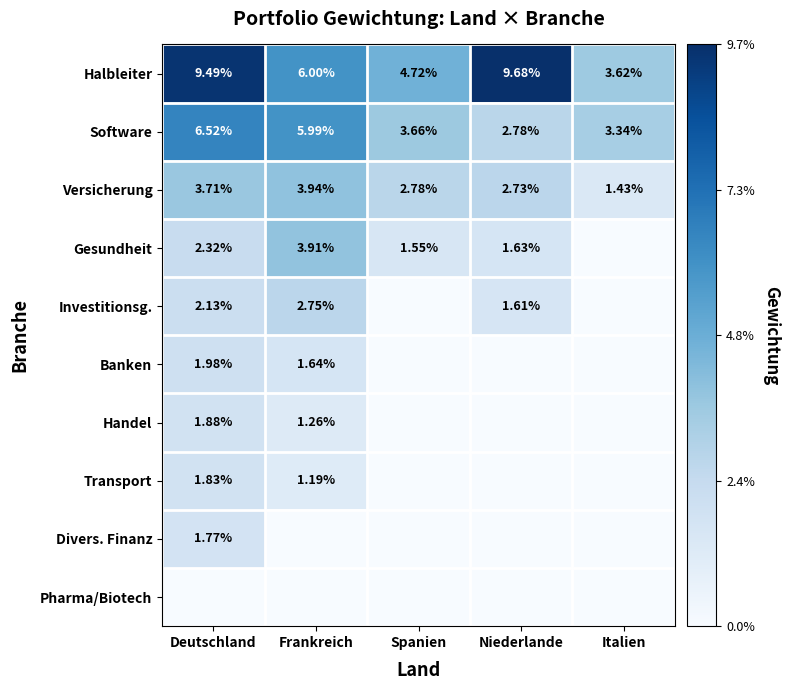

Is the value of Versicherung at Niederlande greater than the value of Gesundheit at Deutschland?

Yes